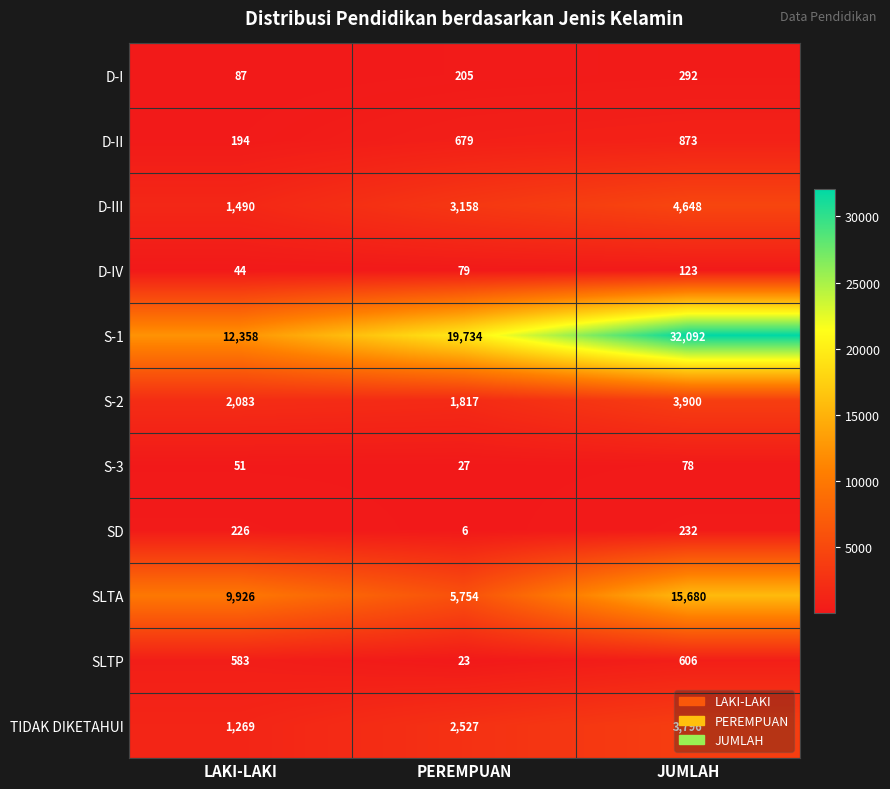

Rank the series by their maximum value, from lowest to highest.

S-3, D-IV, SD, D-I, SLTP, D-II, TIDAK DIKETAHUI, S-2, D-III, SLTA, S-1